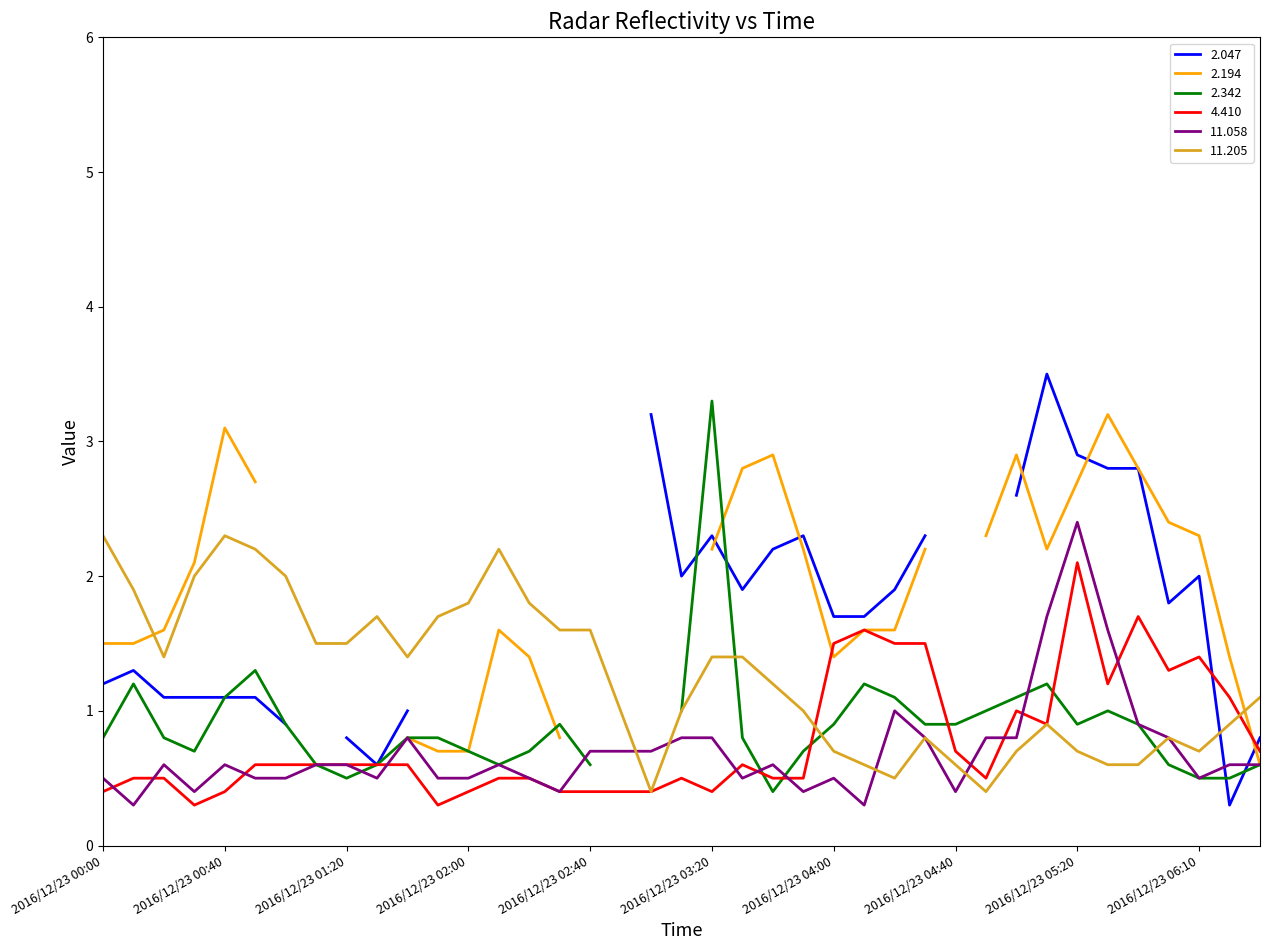

Where is the first local maximum for 11.205?

2016/12/23 00:40